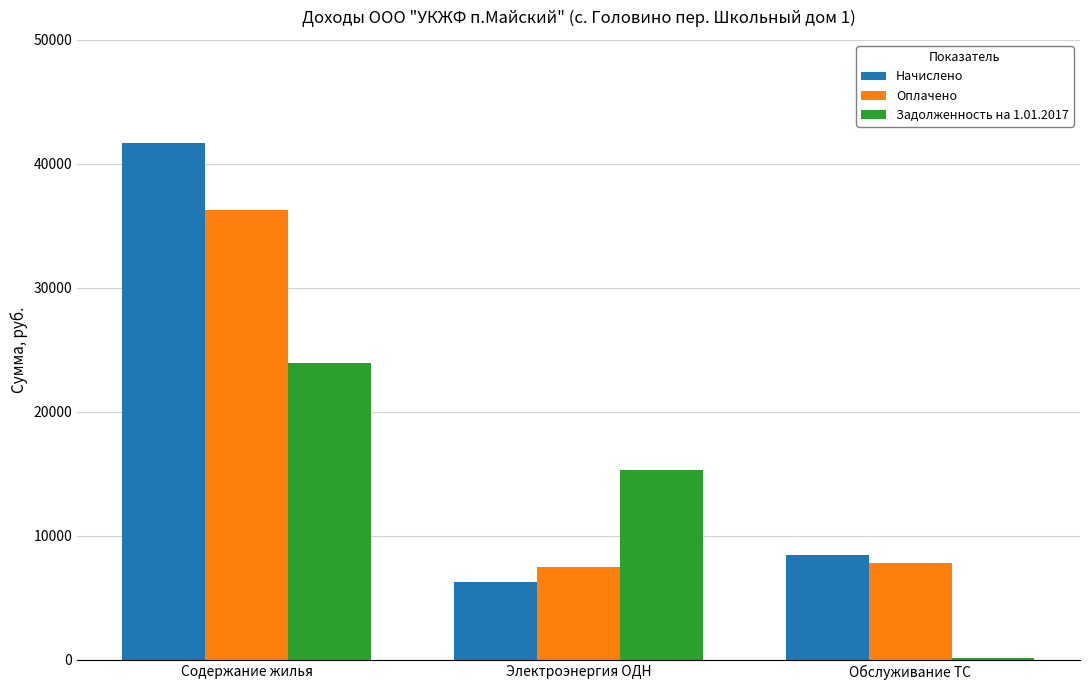

The value of Оплачено at Электроэнергия ОДН is 7472.9. True or false?

True